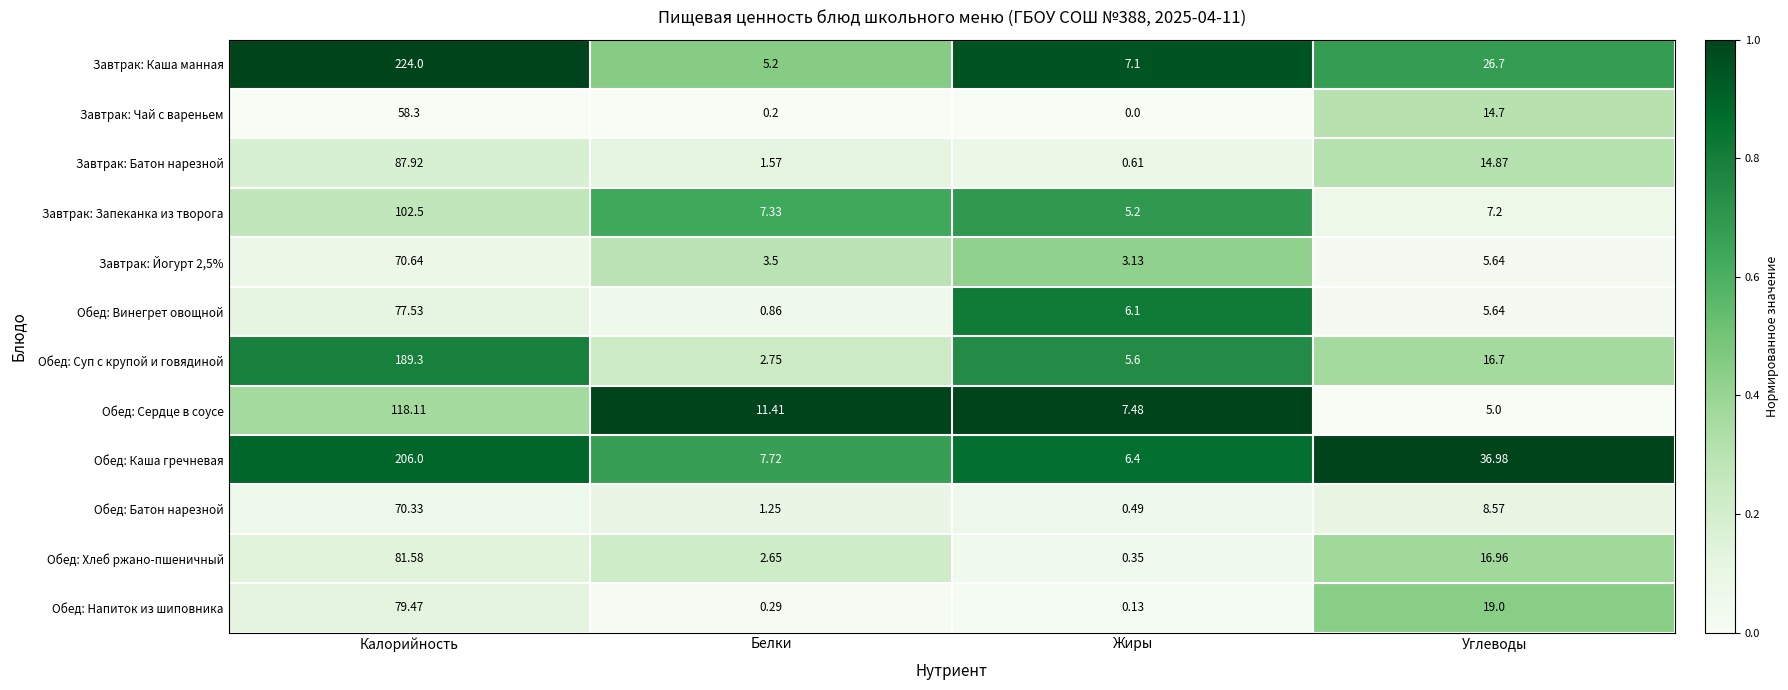

Which series has the largest total across all categories?

Завтрак: Каша манная